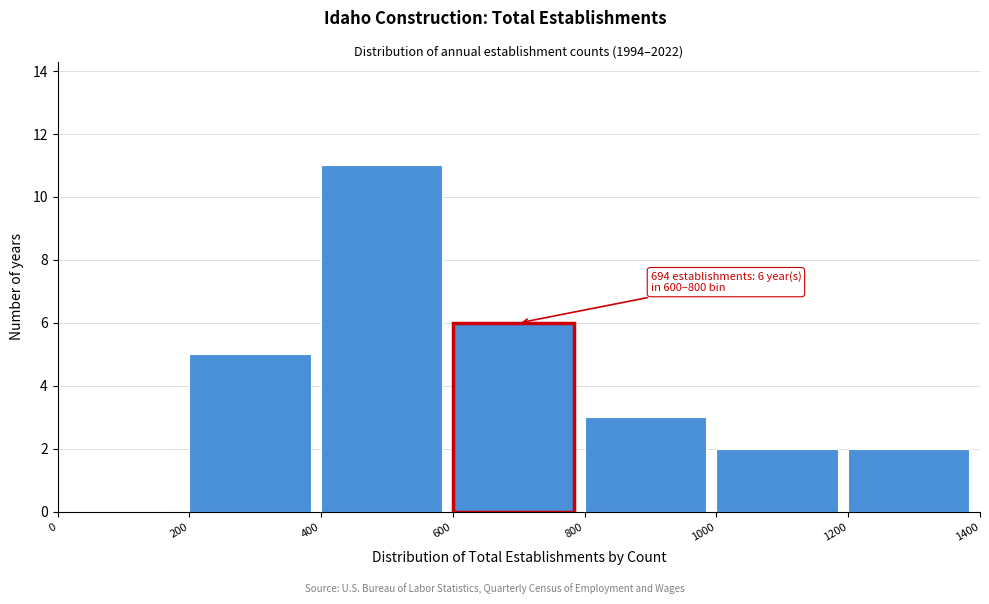

Over which range of the x-axis is the bar tallest?

400 to 600